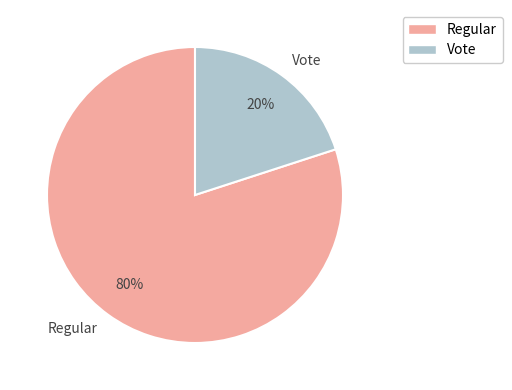

Is the sum of Vote and Regular greater than half?

Yes